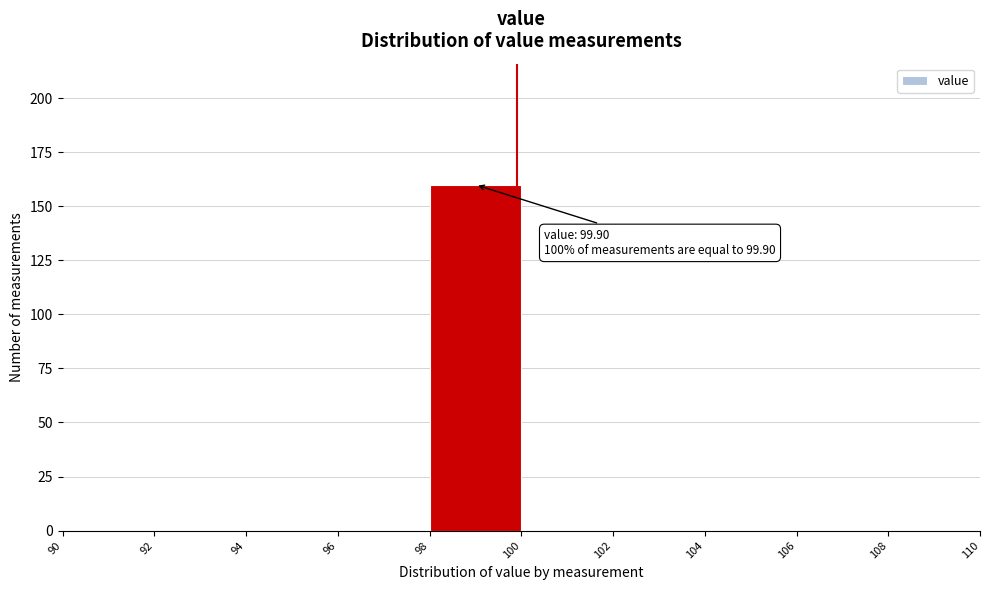

Which range on the x-axis has the tallest bar?

98 to 100